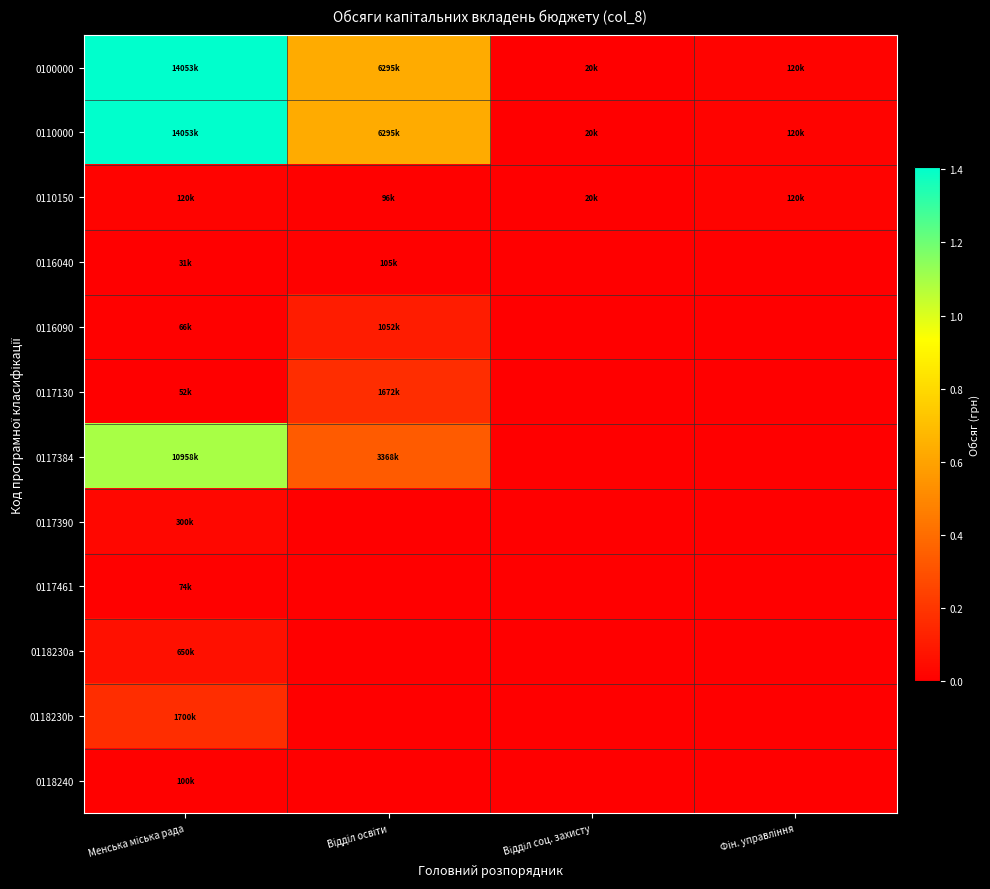

Which category has the lowest value across all series?

Відділ соц. захисту